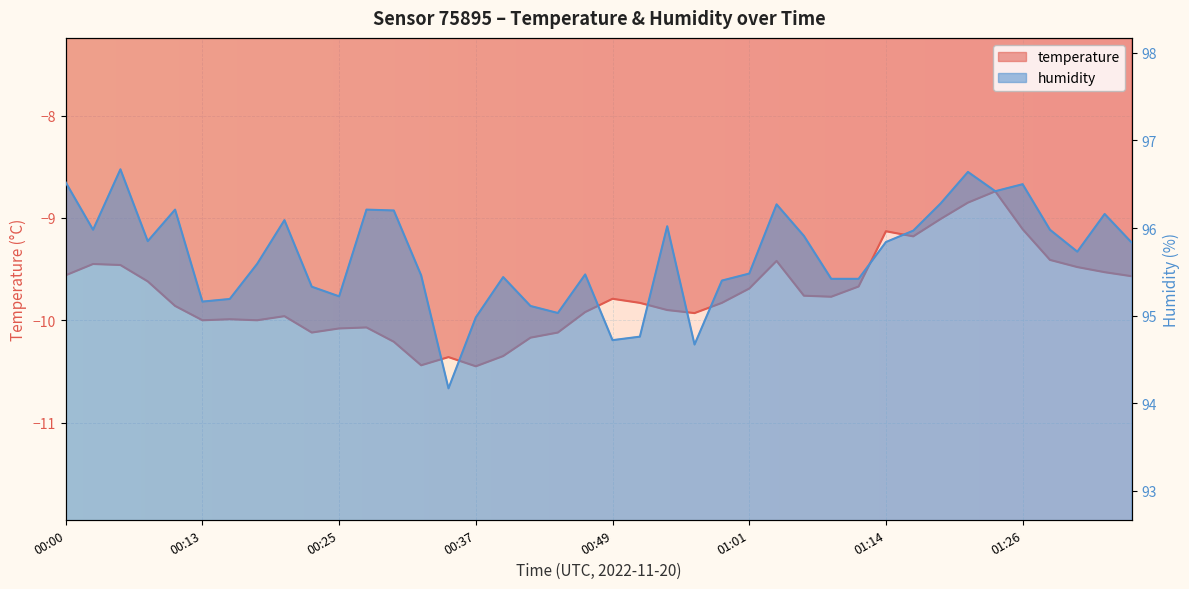

What position from the right is 00:47?

21